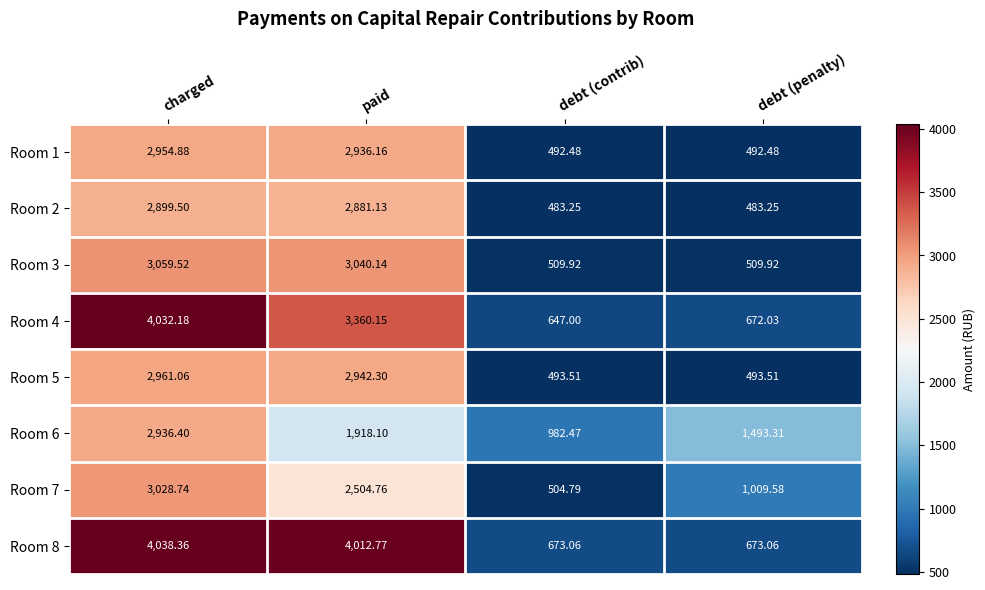

How many series are shown in this chart?

8